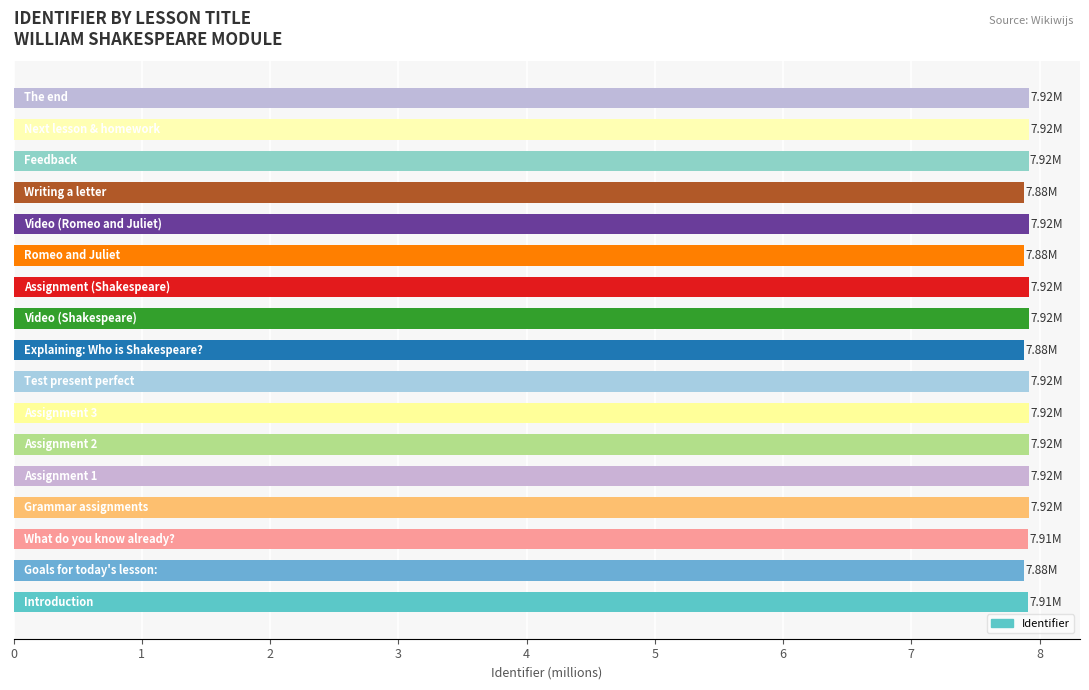

Does the chart contain stacked bars?

No